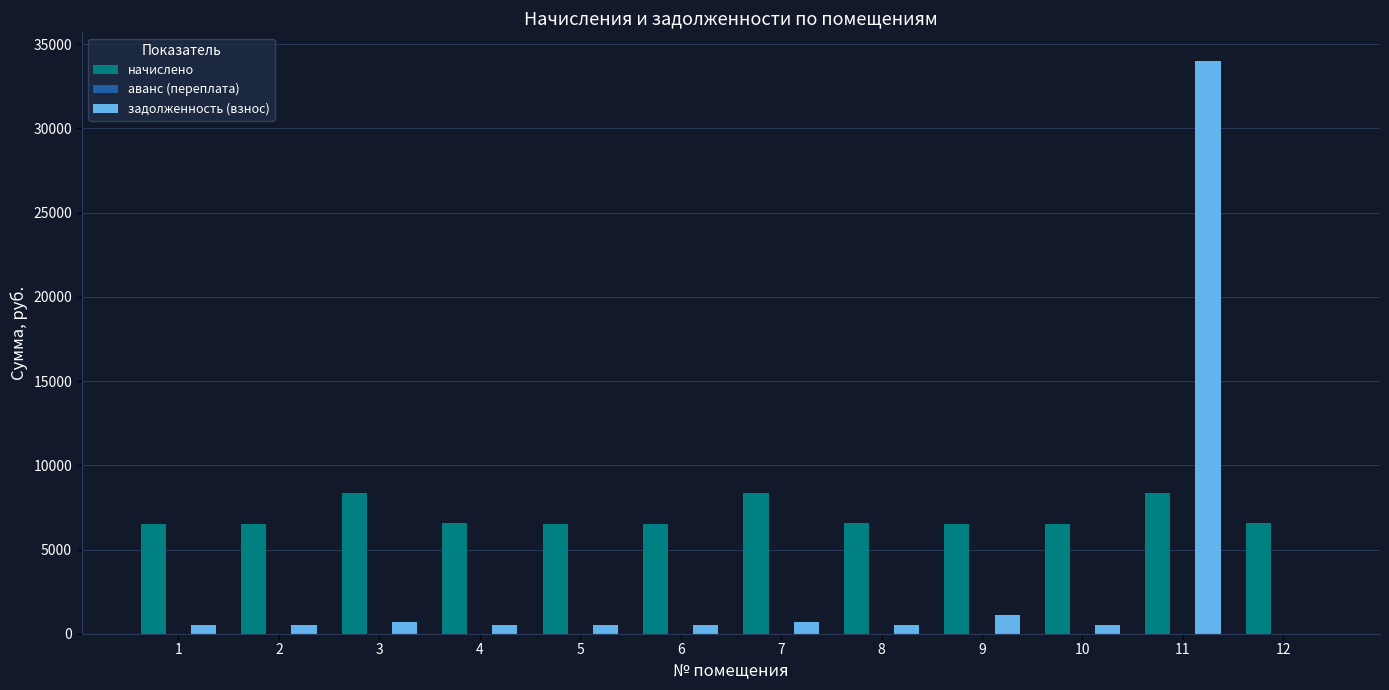

Where is задолженность (взнос) nearest to the value 17003?

9